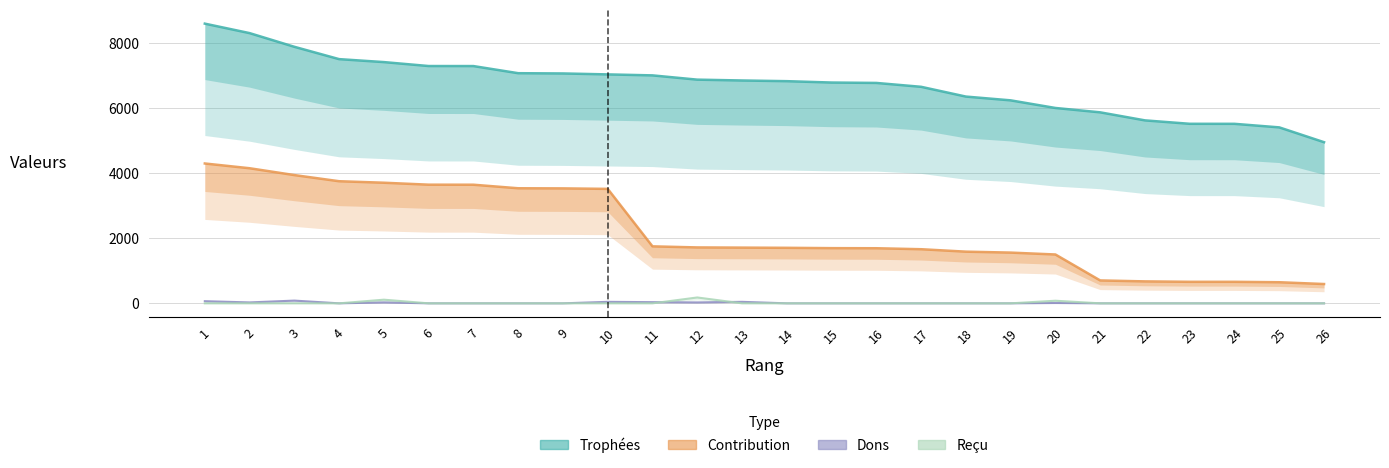

Which series has the widest spread of values?

Contribution